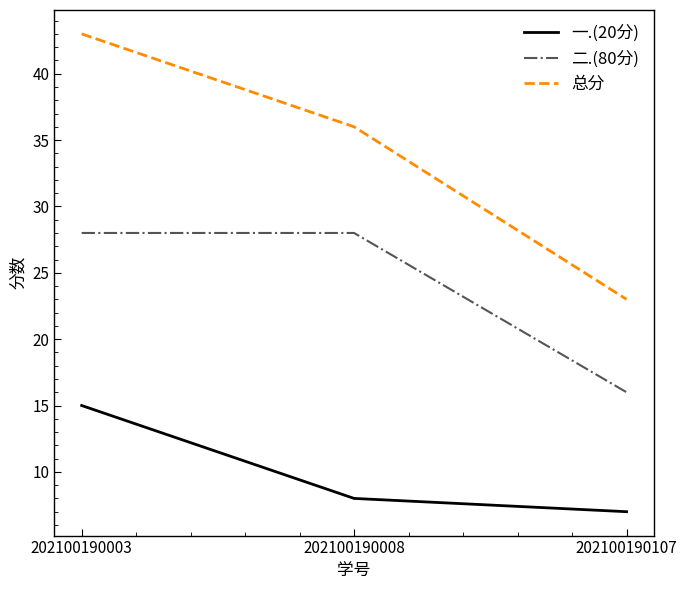

List the series in order of their overall mean, lowest first.

一.(20分), 二.(80分), 总分